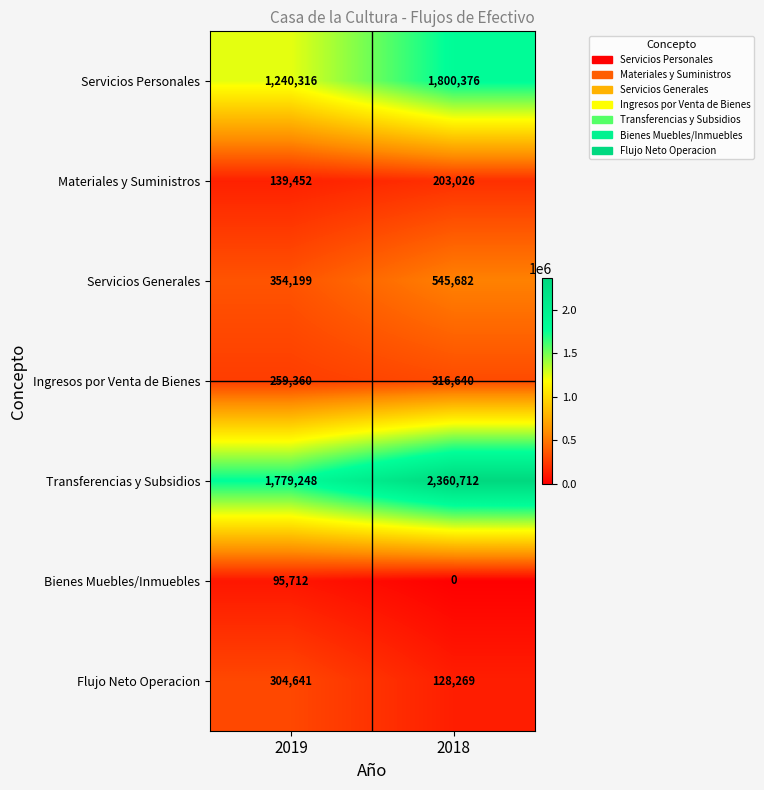

Read the Flujo Neto Operacion value at 2019, to the nearest 50.

304650